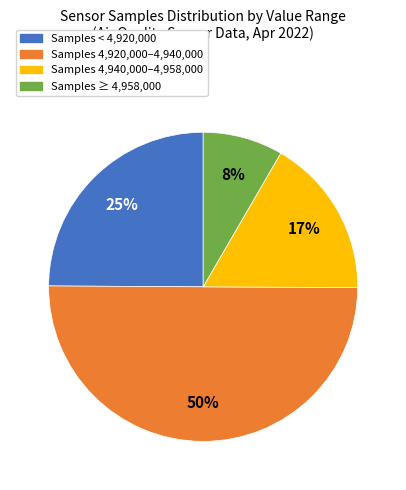

To the nearest percent, what is the average slice percentage?

25%